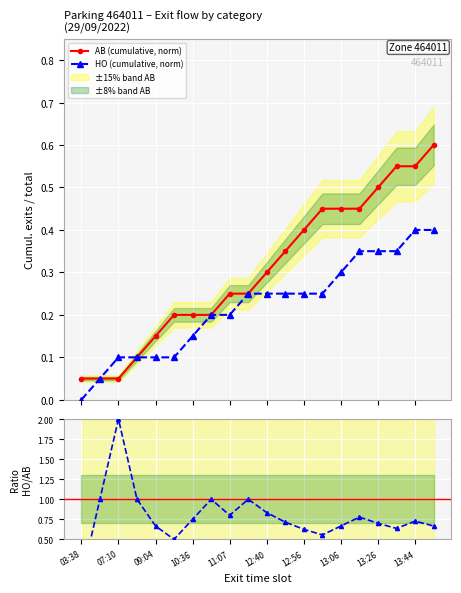

What is the greatest value displayed?

0.6